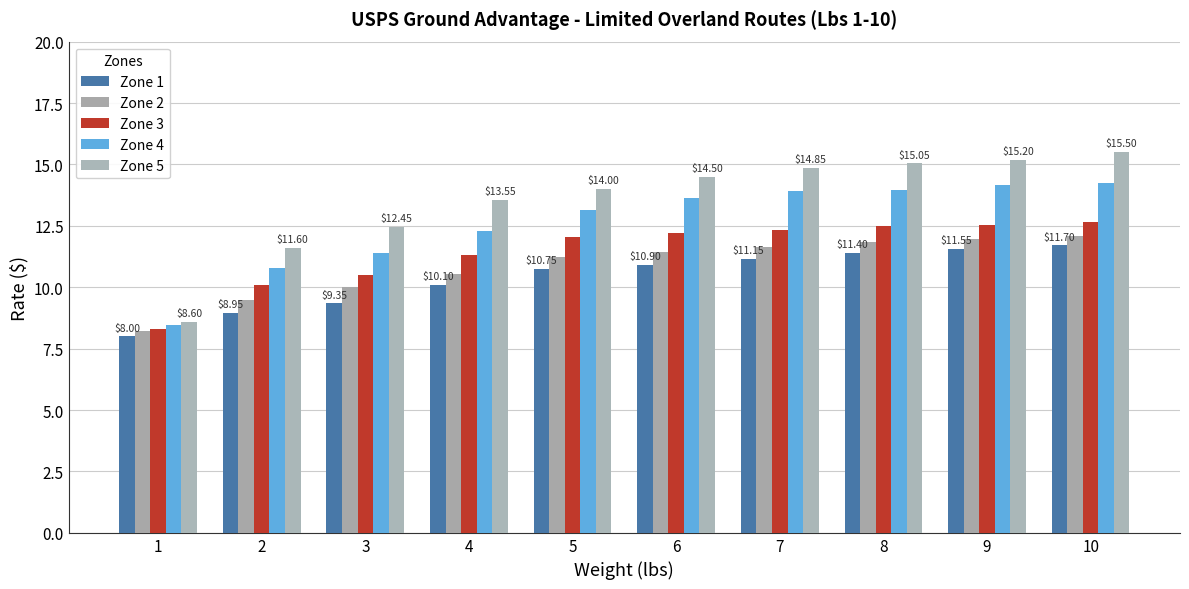

How many groups of bars are there?

10